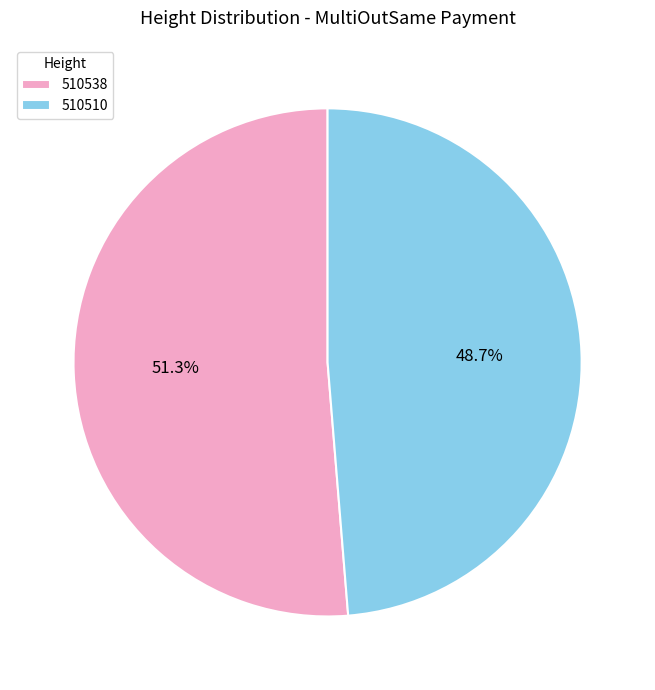

To the nearest percent, what portion does 510510 represent?

49%